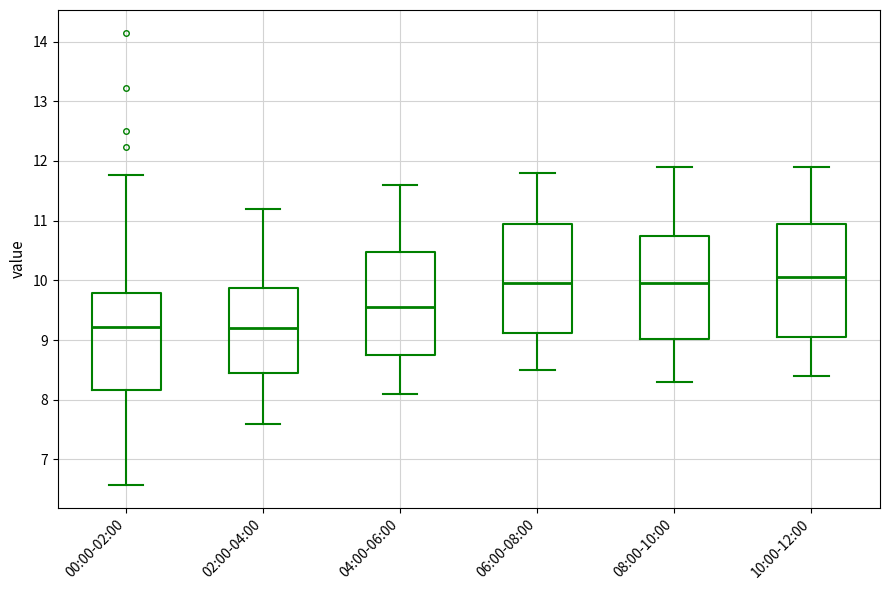

Where does the median line of the box for 10:00-12:00 sit on the y-axis? The values are not printed on the chart, so give them approximately, as read against the axis.

10.1